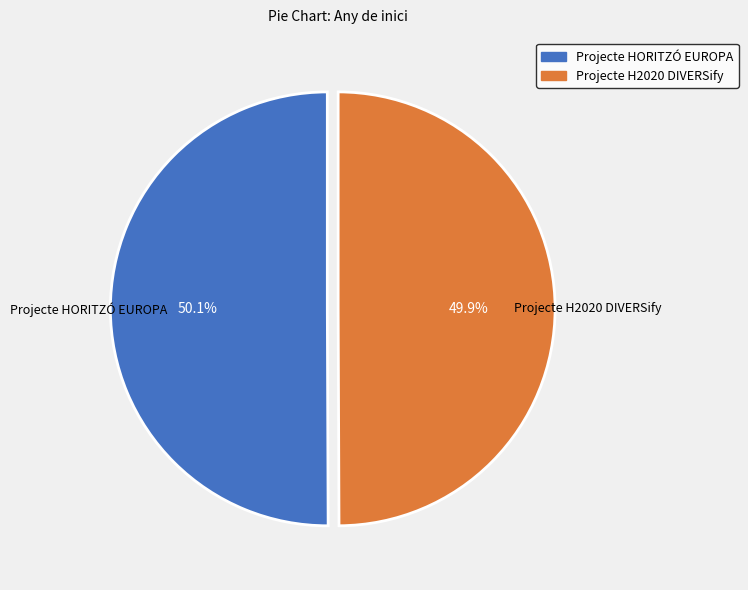

Is there a majority slice in this chart?

Yes